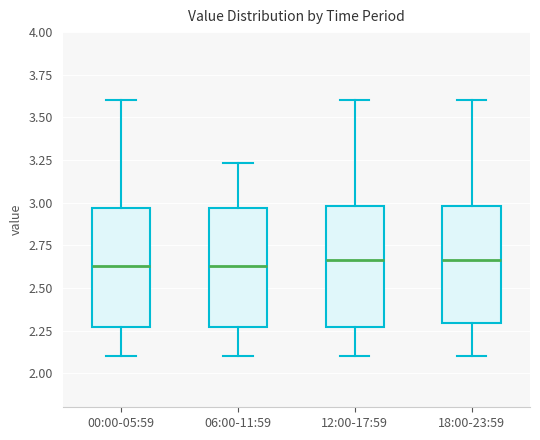

Where is the upper edge of the box for 06:00-11:59 on the y-axis? The values are not printed on the chart, so give them approximately, as read against the axis.

2.95